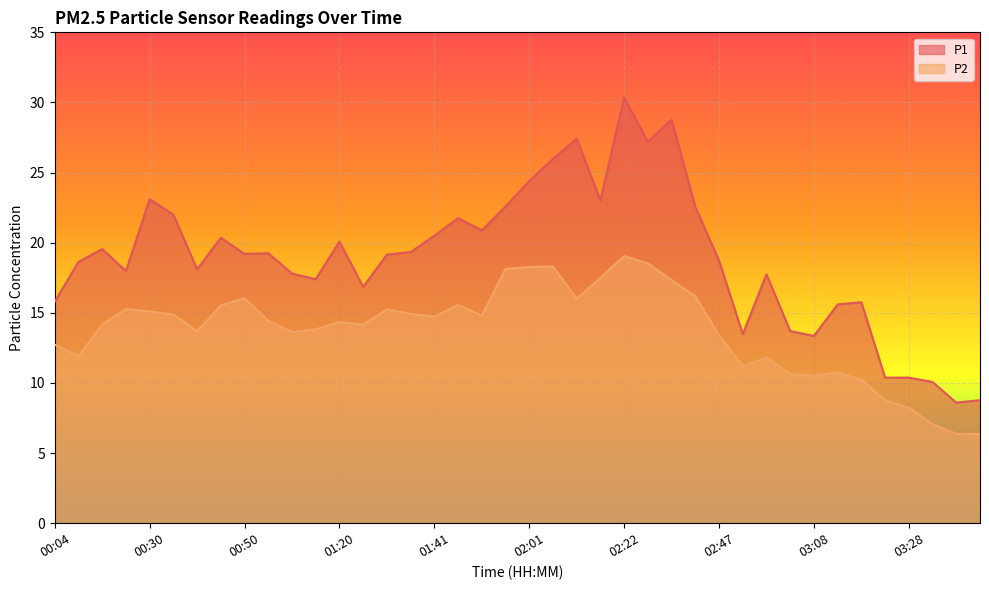

List the labels in order of P1 value, largest first.

02:22, 02:32, 02:11, 02:27, 02:06, 02:01, 00:30, 02:17, 01:56, 02:42, 00:35, 01:46, 01:51, 01:41, 00:45, 01:20, 00:20, 01:36, 01:00, 00:50, 01:31, 02:47, 00:09, 00:40, 00:25, 01:05, 02:57, 01:10, 01:25, 00:04, 03:18, 03:13, 03:03, 02:52, 03:08, 03:23, 03:28, 03:33, 03:43, 03:38